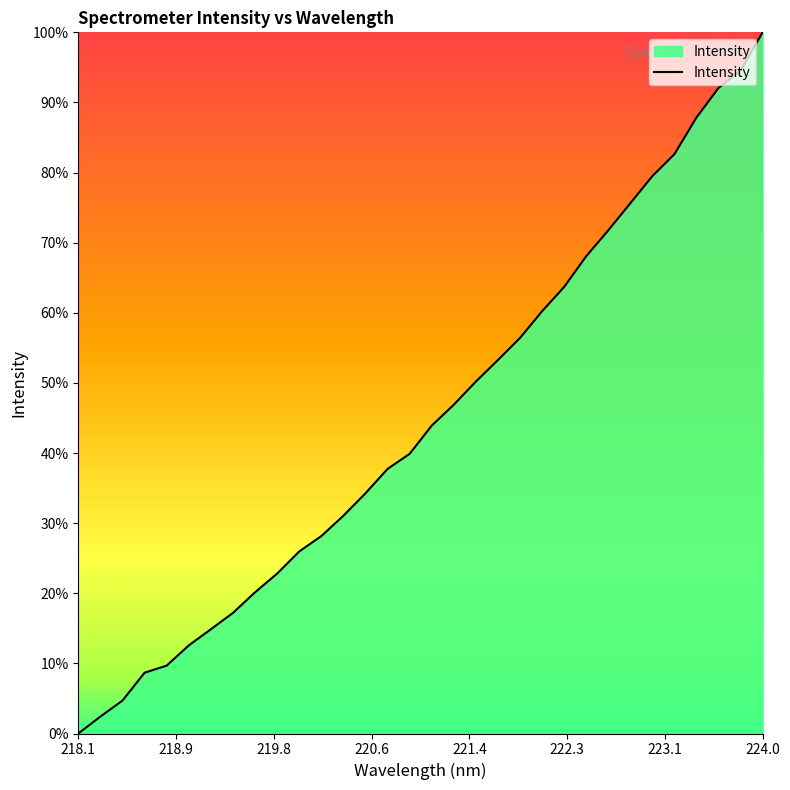

Reading right to left, list all the values displayed in this chart.

100.0	94.5	92.1	87.9	82.6	79.5	75.6	71.8	68.1	63.7	60.2	56.4	53.3	50.2	46.9	43.9	39.9	37.7	34.3	31.1	28.2	26.0	22.8	20.1	17.2	14.9	12.6	9.7	8.7	4.7	2.4	0.0